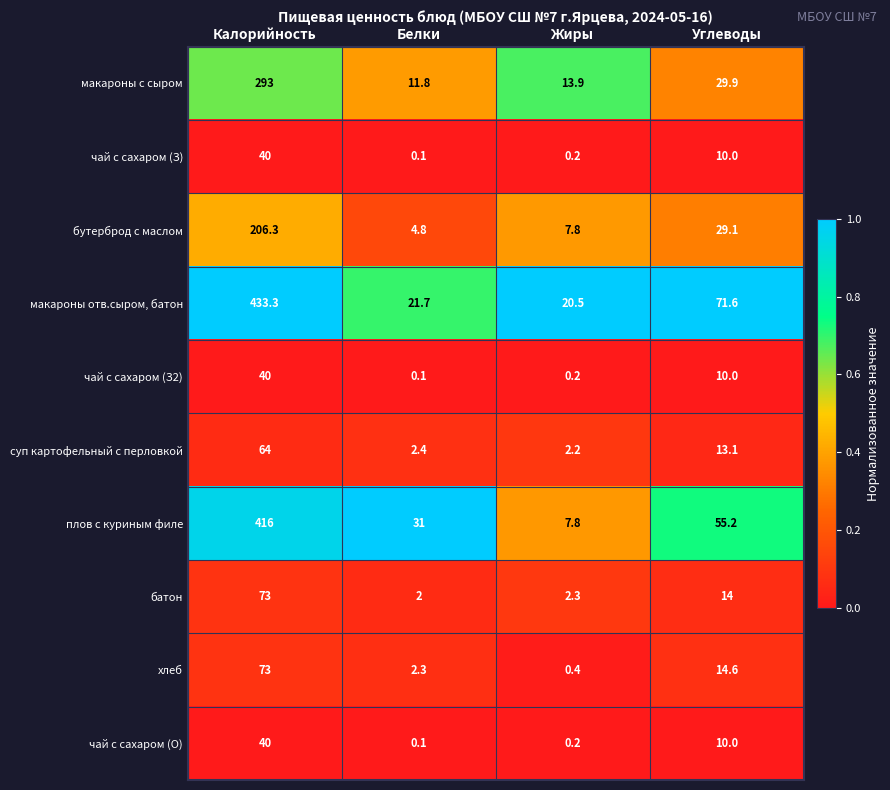

Which series has the largest total across all categories?

макароны отв.сыром, батон